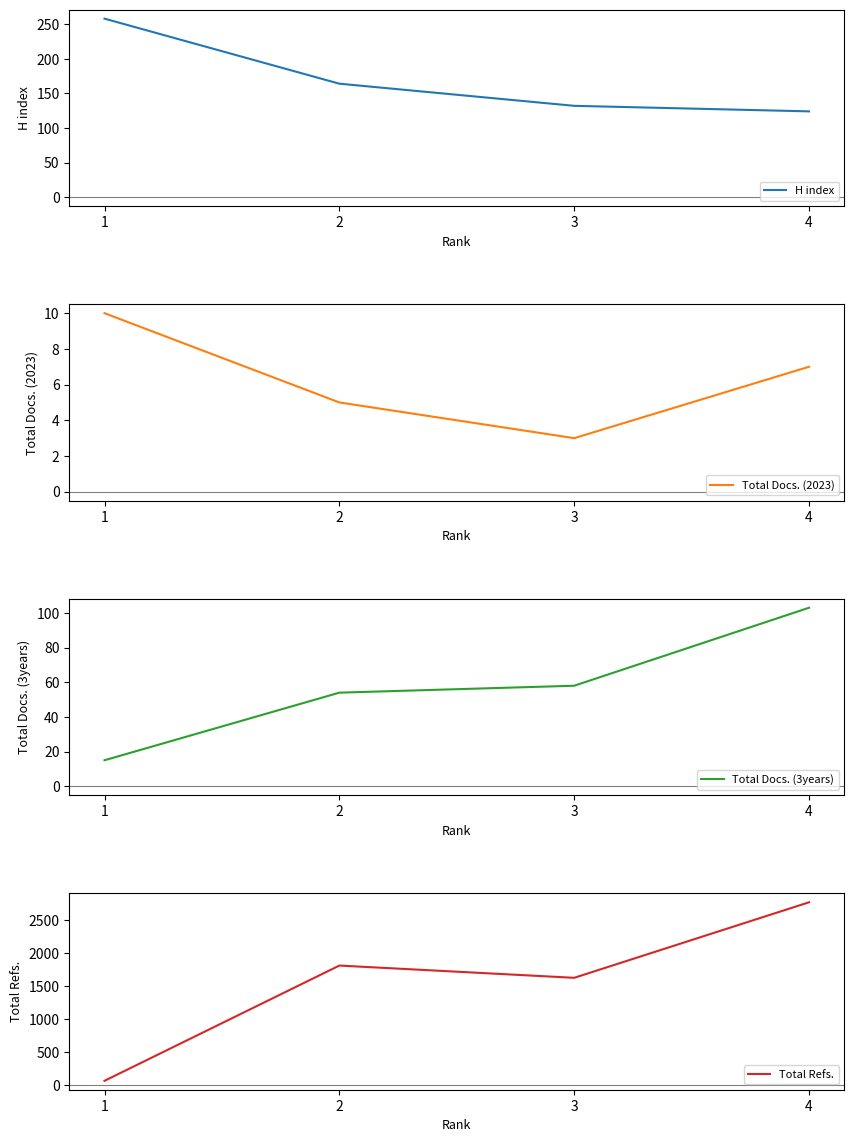

Which label corresponds to the smallest value in the chart?

3